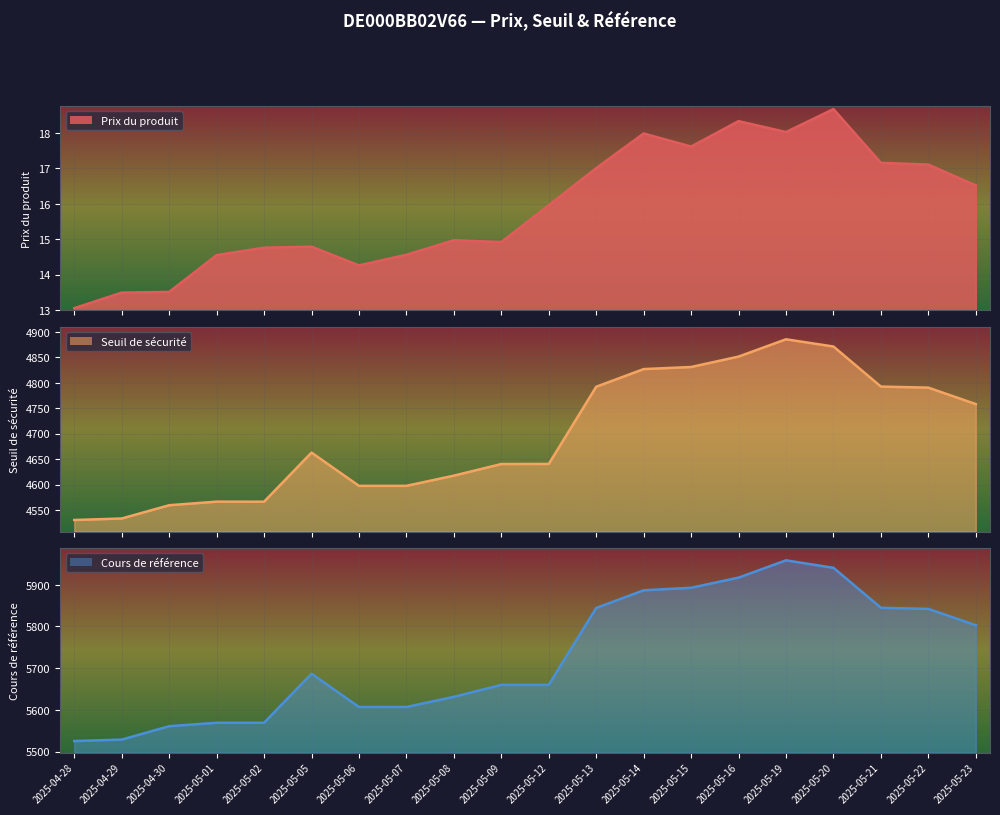

At which label does Prix du produit reach its peak?

2025-05-20